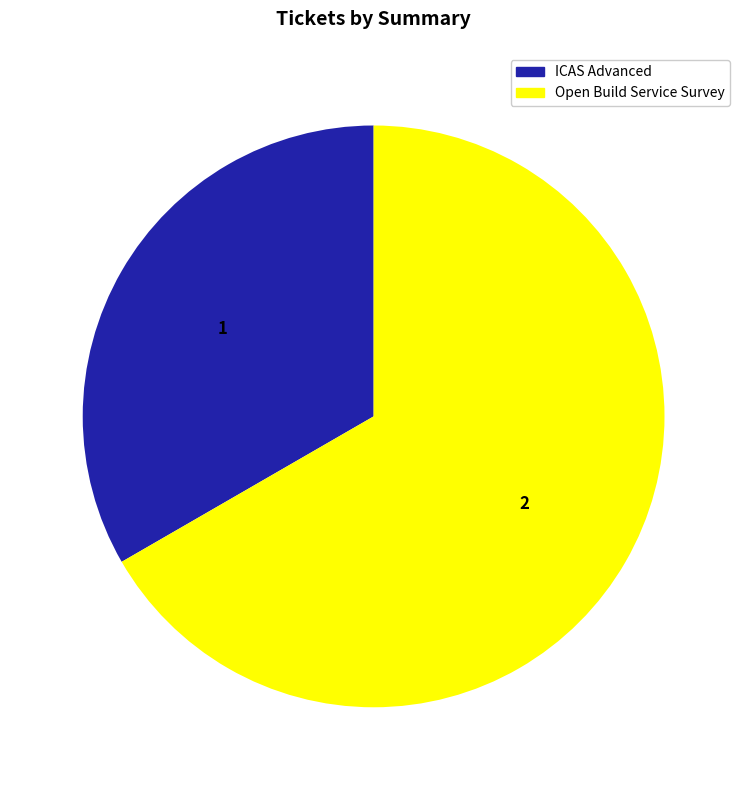

Which slice represents more than half of the pie?

Open Build Service Survey